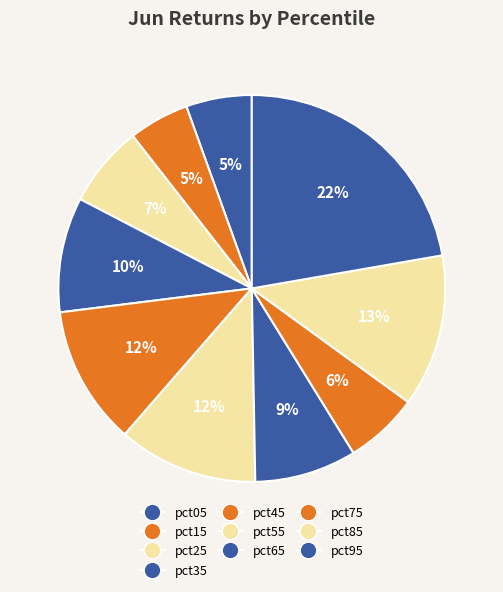

Count the number of slices in the pie.

10